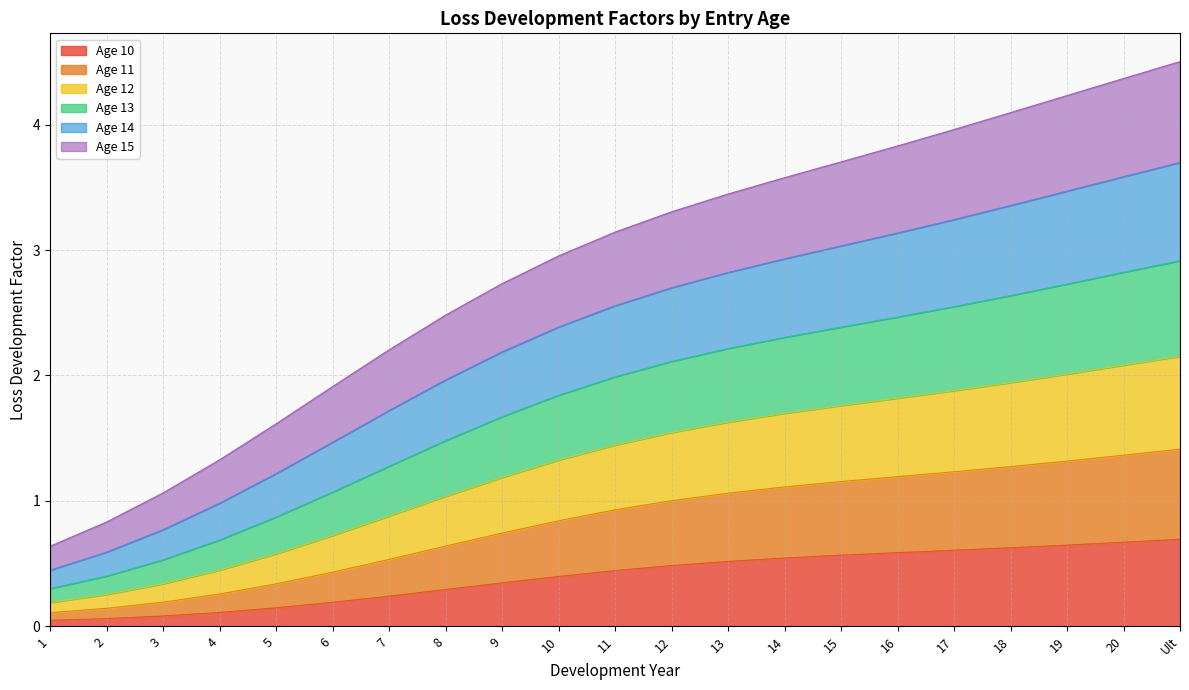

How many lines are shown in the chart?

6